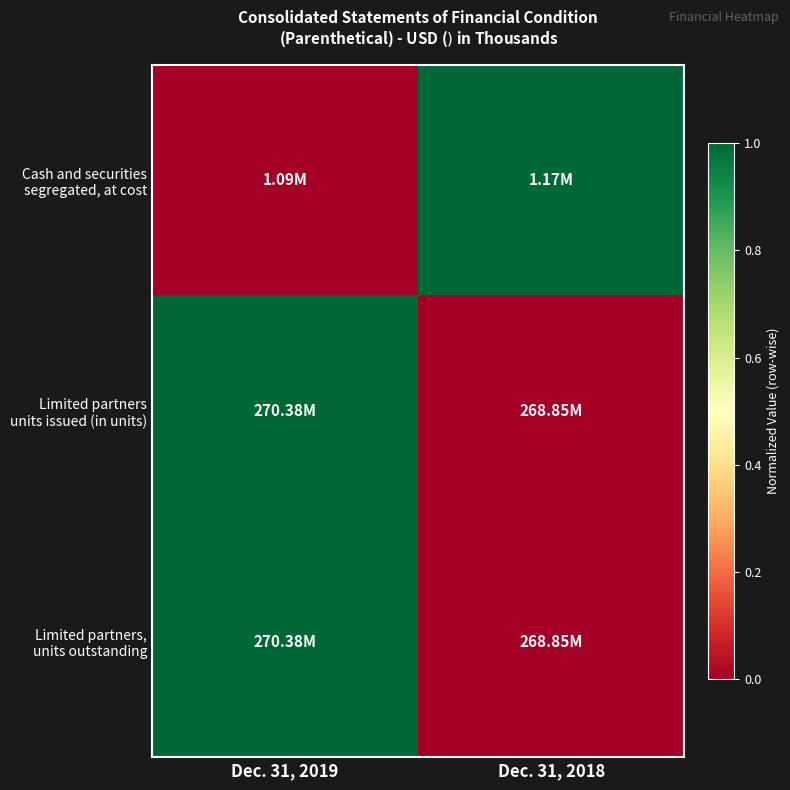

Rank the series by their maximum value, from lowest to highest.

Cash and securities segregated, at cost, Limited partners units issued (in units), Limited partners, units outstanding